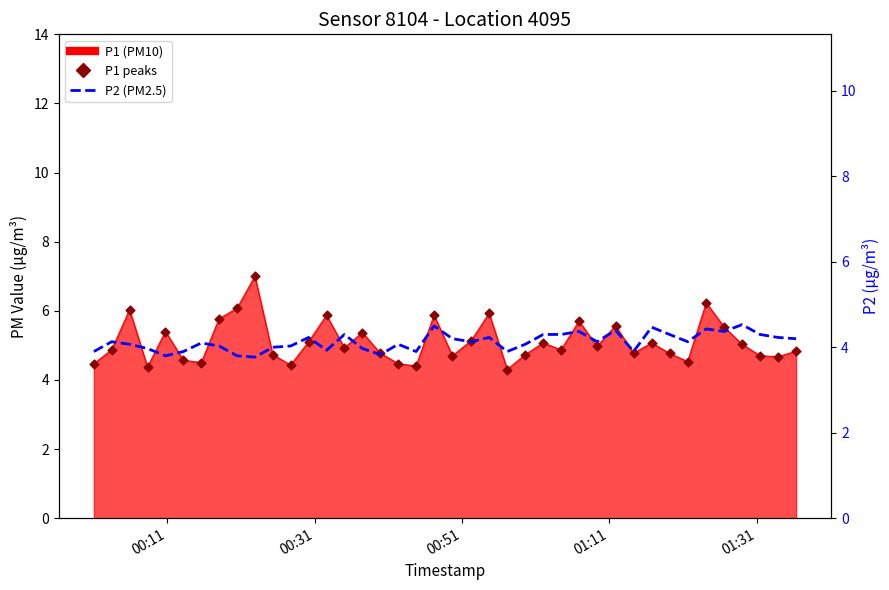

Which series has the largest Y range (max minus min)?

P1 peaks